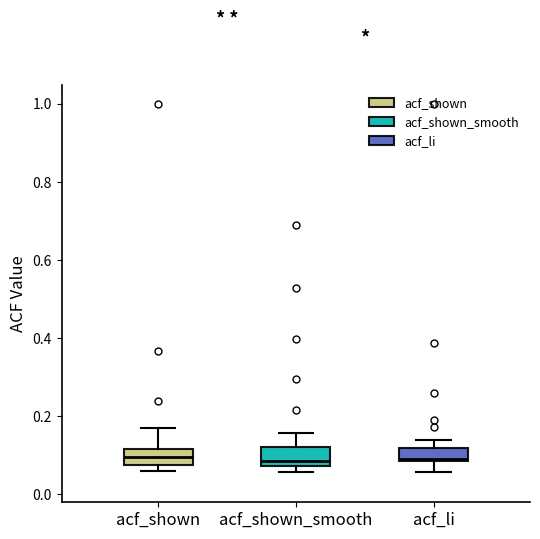

Reading left to right, read every box against the y-axis: the position of its median line, the range the box covers, and the ends of its whiskers. The values are not printed on the chart, so give them approximately, as read against the axis.

acf_shown: median 0.10, box 0.08 to 0.12, whiskers 0.06 to 0.16
acf_shown_smooth: median 0.08 (just above the box's lower edge), box 0.08 to 0.12, whiskers 0.06 to 0.16
acf_li: median 0.10, box 0.08 to 0.12, whiskers 0.06 to 0.14